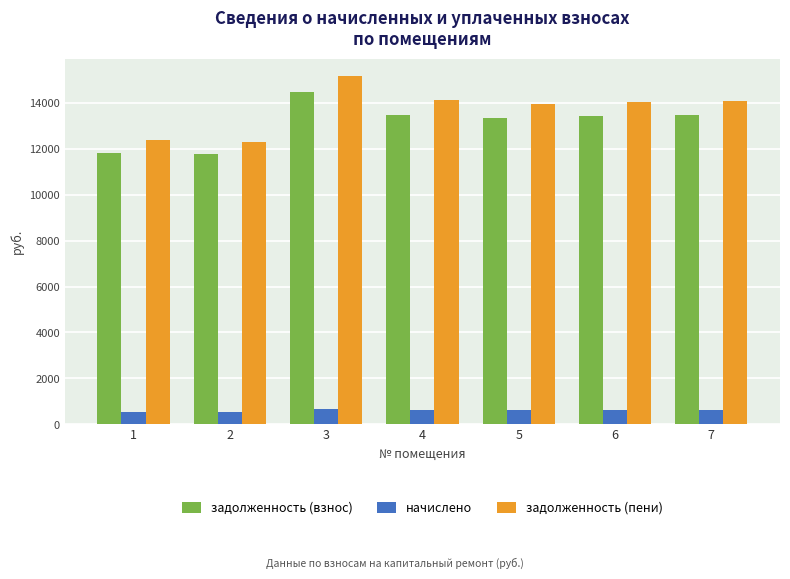

List the series in order of their peak value, lowest first.

начислено, задолженность (взнос), задолженность (пени)